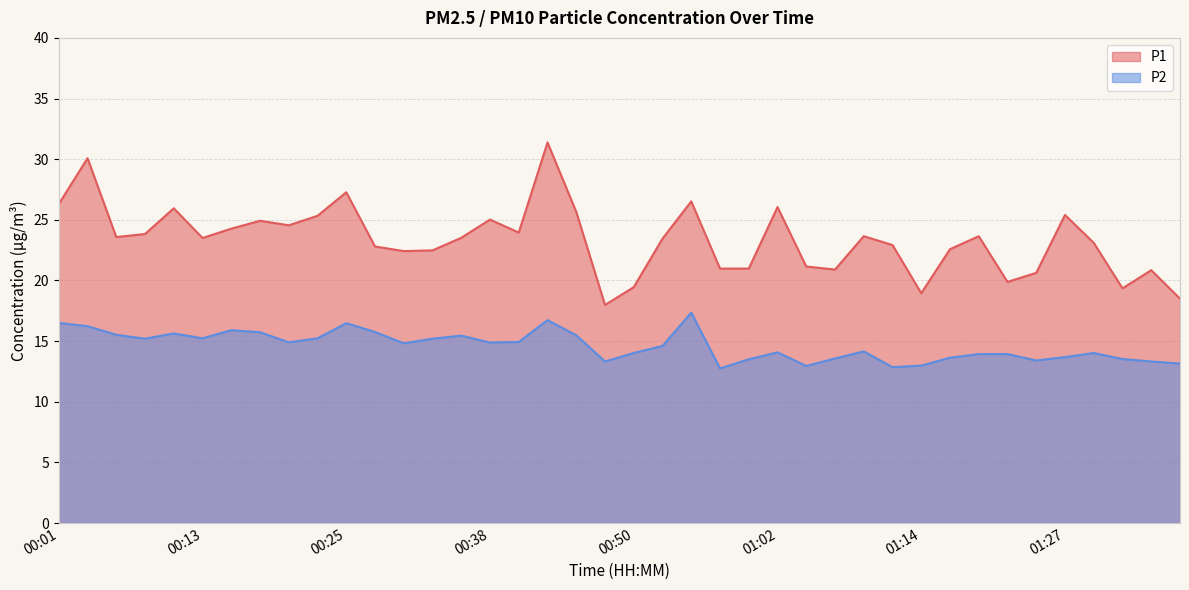

List the labels in order of P1 value, largest first.

00:42, 00:03, 00:25, 00:55, 00:01, 01:02, 00:10, 00:45, 01:27, 00:23, 00:38, 00:18, 00:20, 00:15, 00:40, 00:08, 01:09, 01:19, 00:06, 00:35, 00:13, 00:52, 01:29, 01:12, 00:28, 01:17, 00:33, 00:30, 01:05, 00:57, 01:00, 01:07, 01:34, 01:24, 01:22, 00:50, 01:32, 01:14, 01:36, 00:47